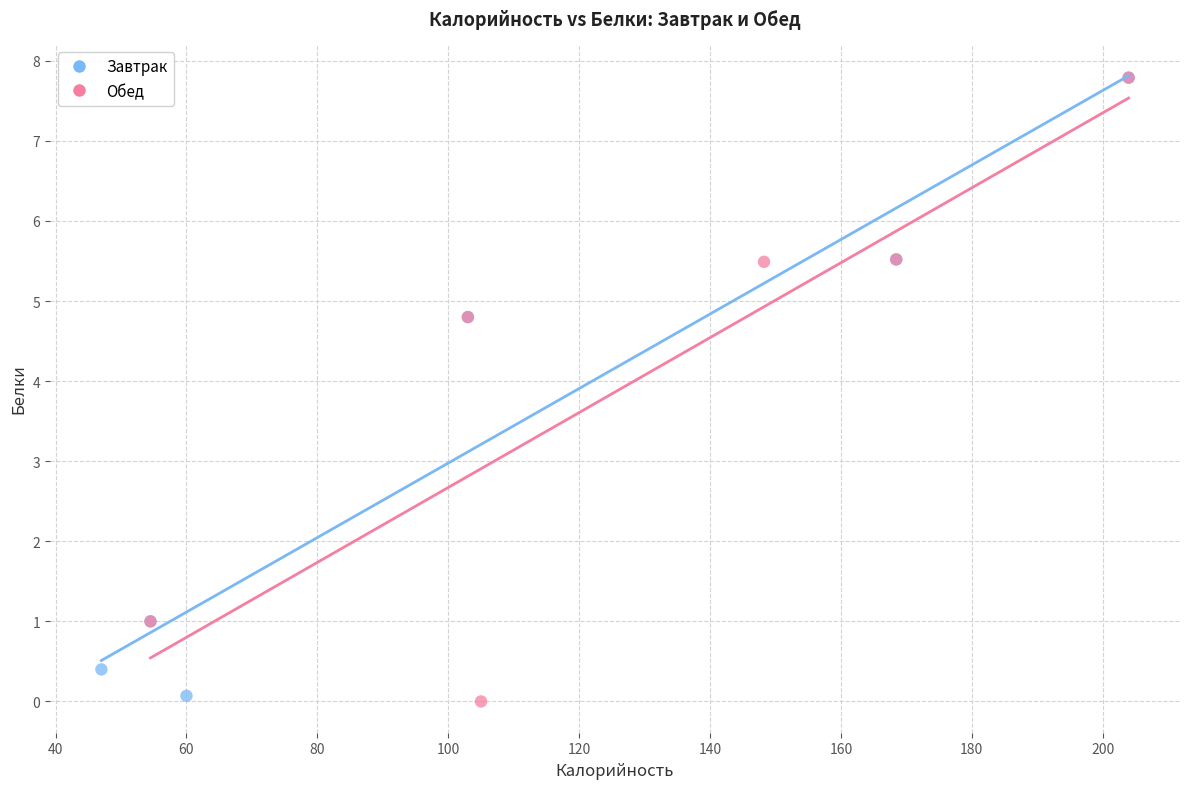

What are all the series names shown in the legend?

Завтрак, Обед